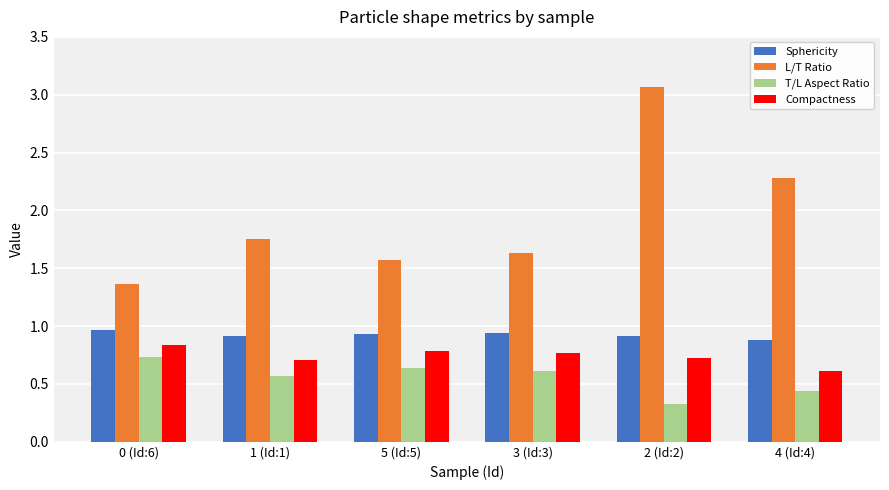

Is it true that T/L Aspect Ratio equals 0.3 at 0 (Id:6)?

False